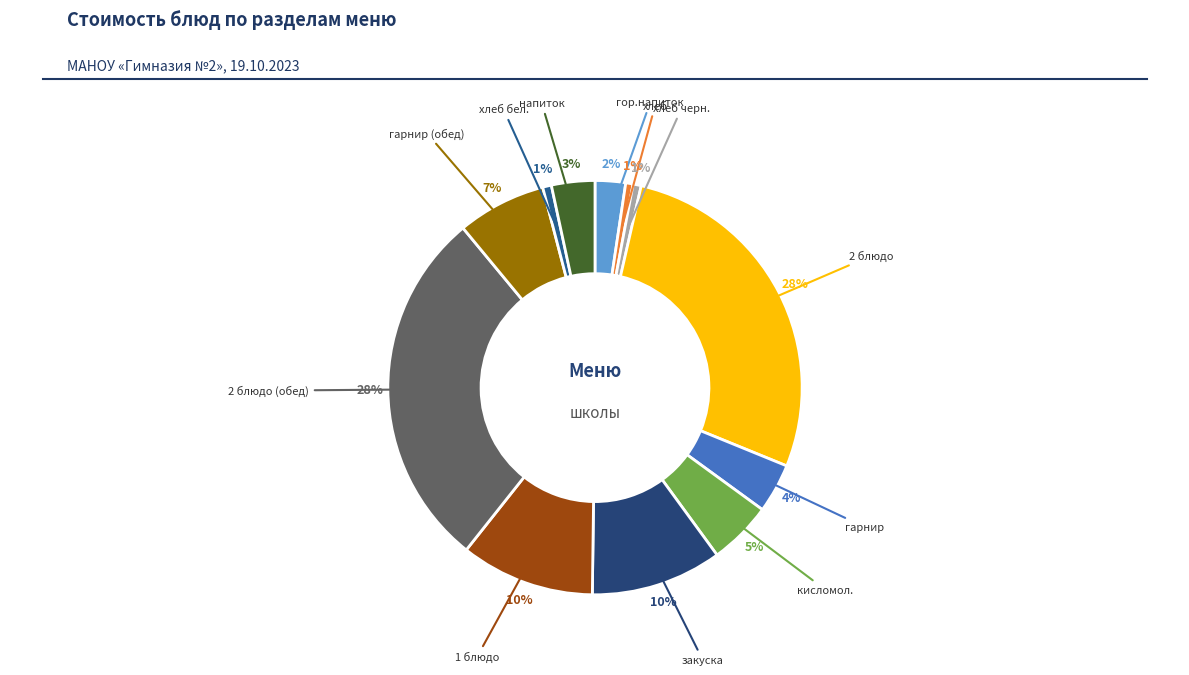

Which category has the biggest portion of the pie?

2 блюдо (обед)